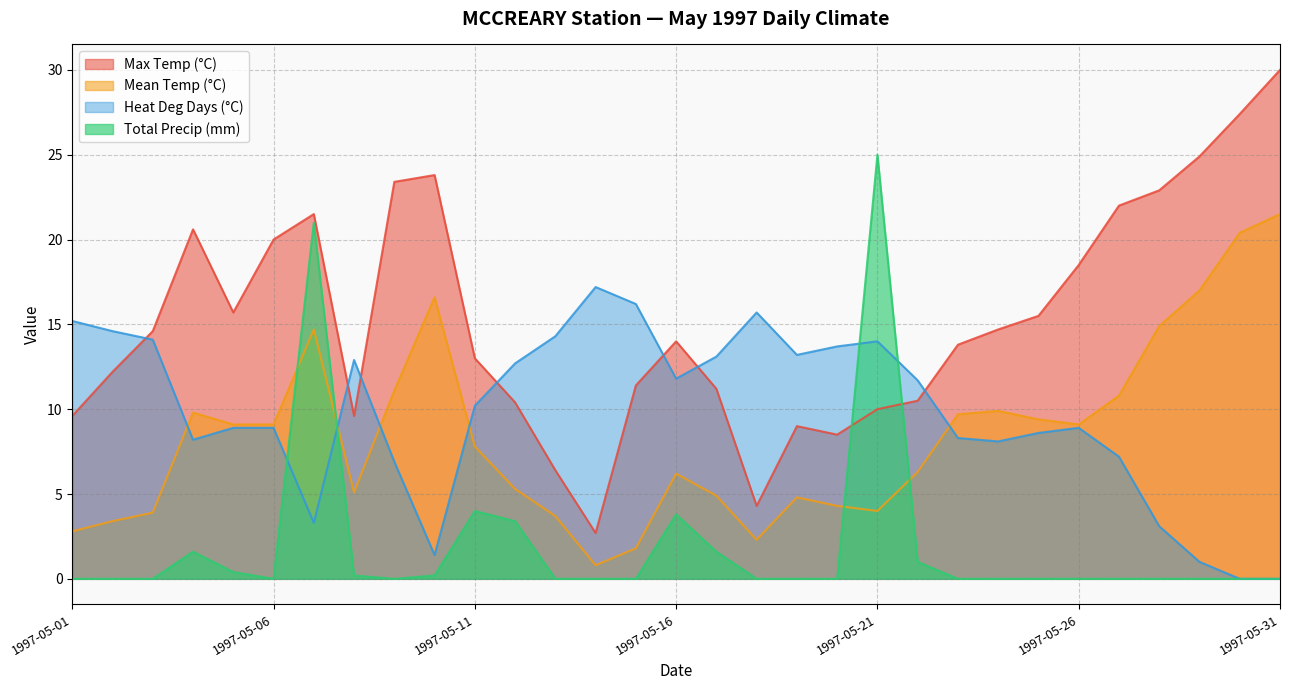

What is the difference between the Heat Deg Days (°C) values at 1997-05-23 and 1997-05-09?

1.4